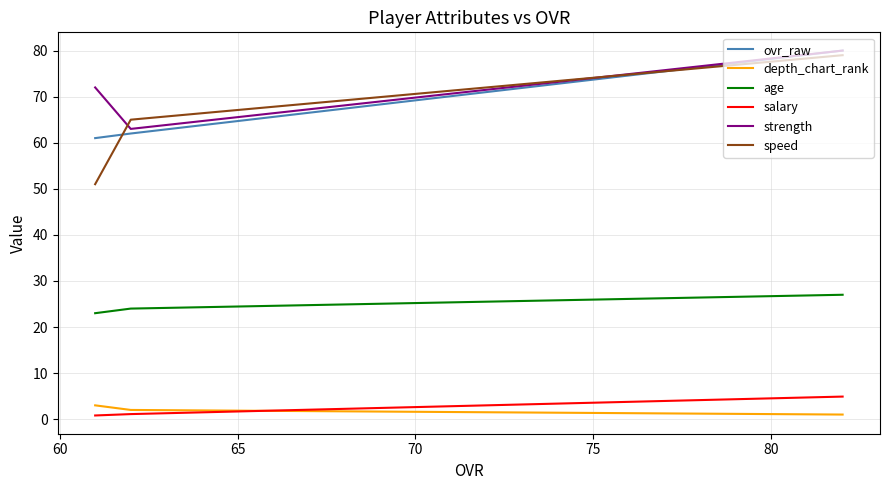

What is the maximum value shown in the chart?

80.0